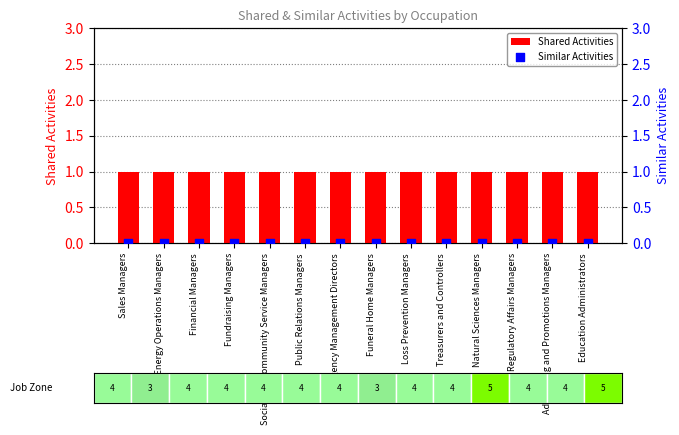

At how many categories does at least one series exceed 0?

14